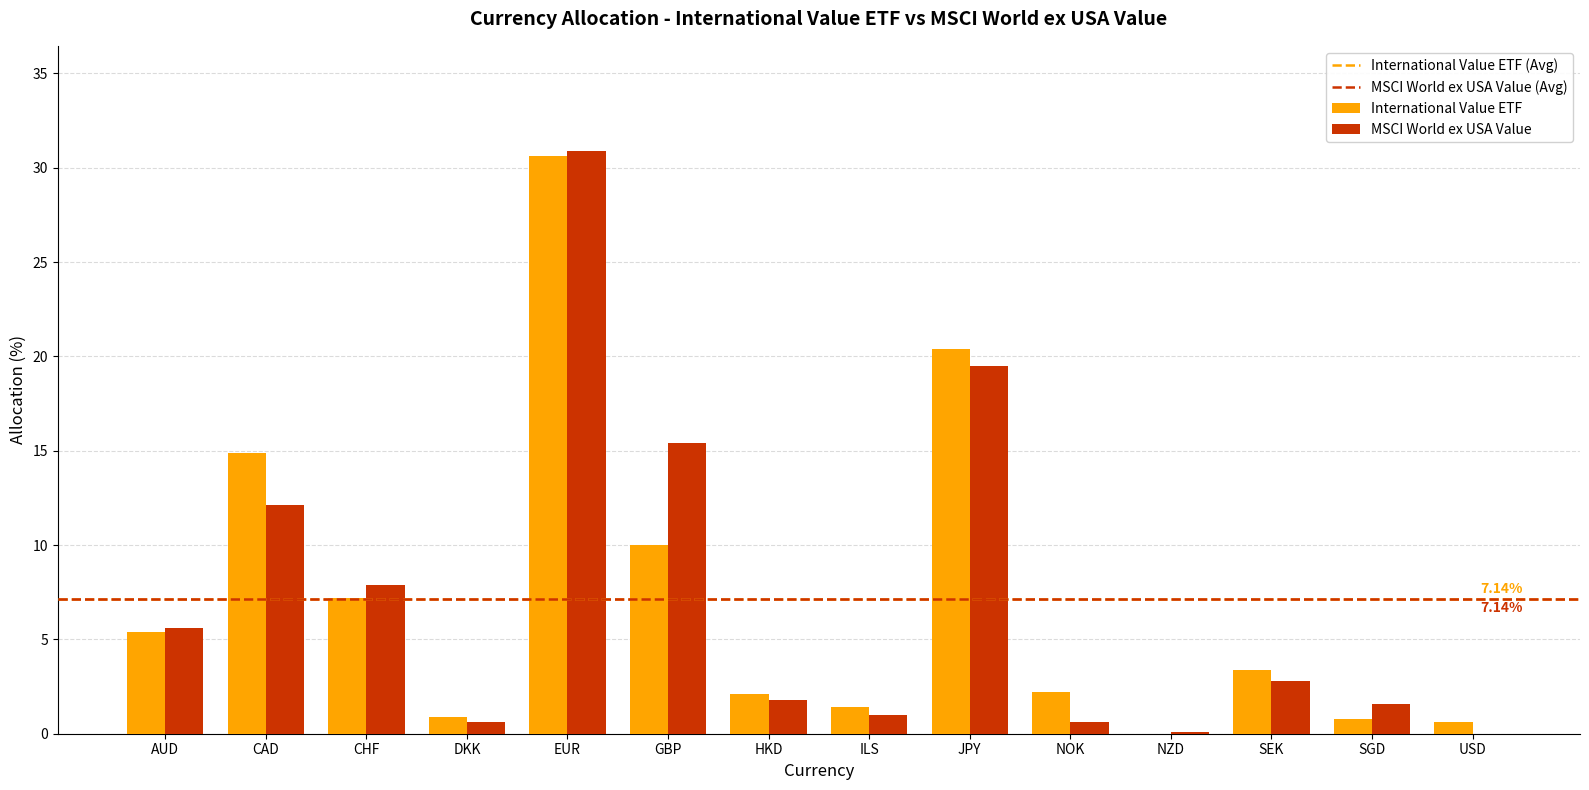

At which category is the sum across all series the highest?

EUR